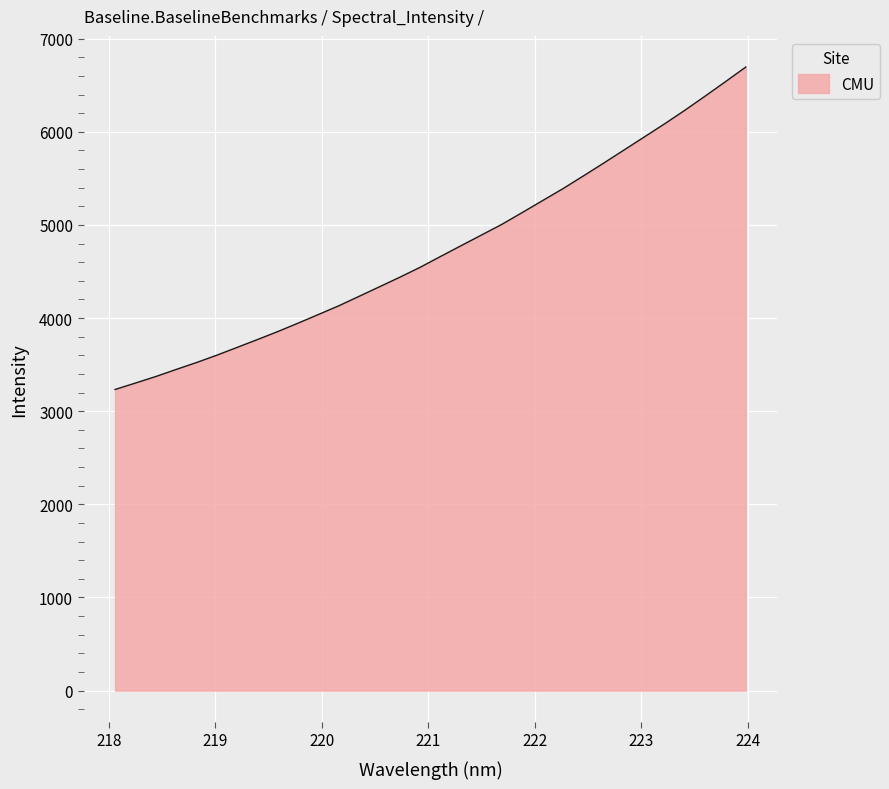

What is the maximum value shown in the chart?

6695.1